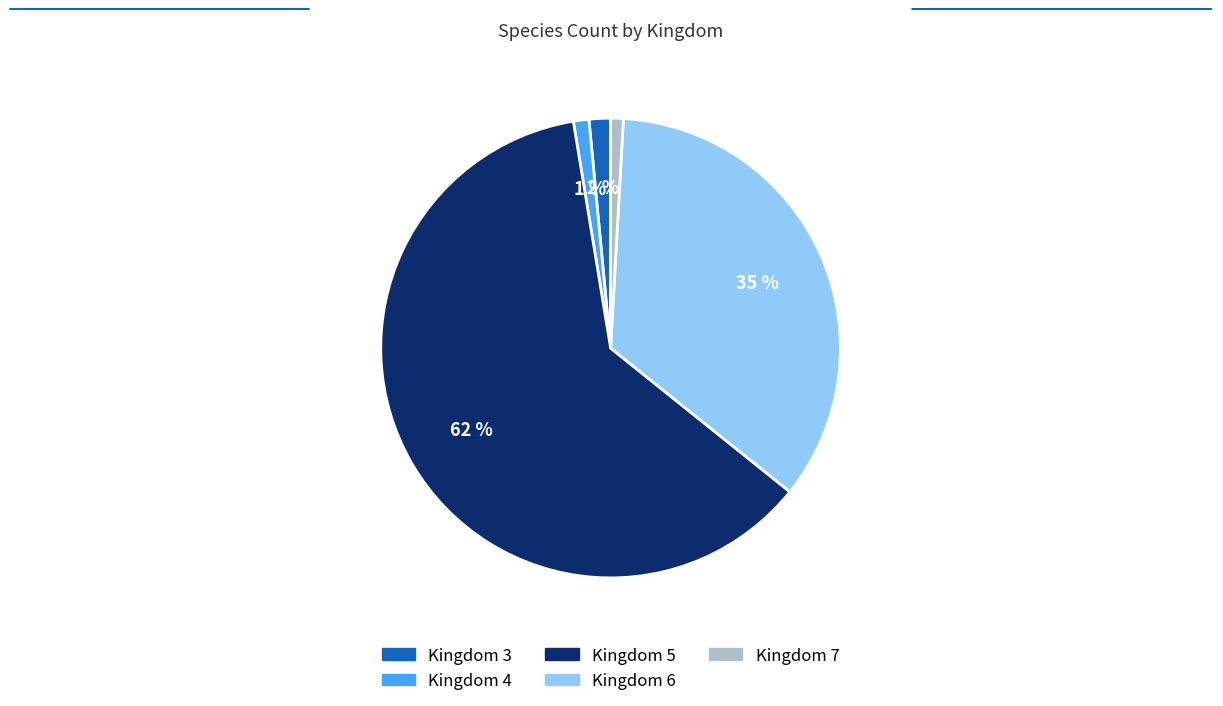

To the nearest percent, what is the average slice percentage?

20%